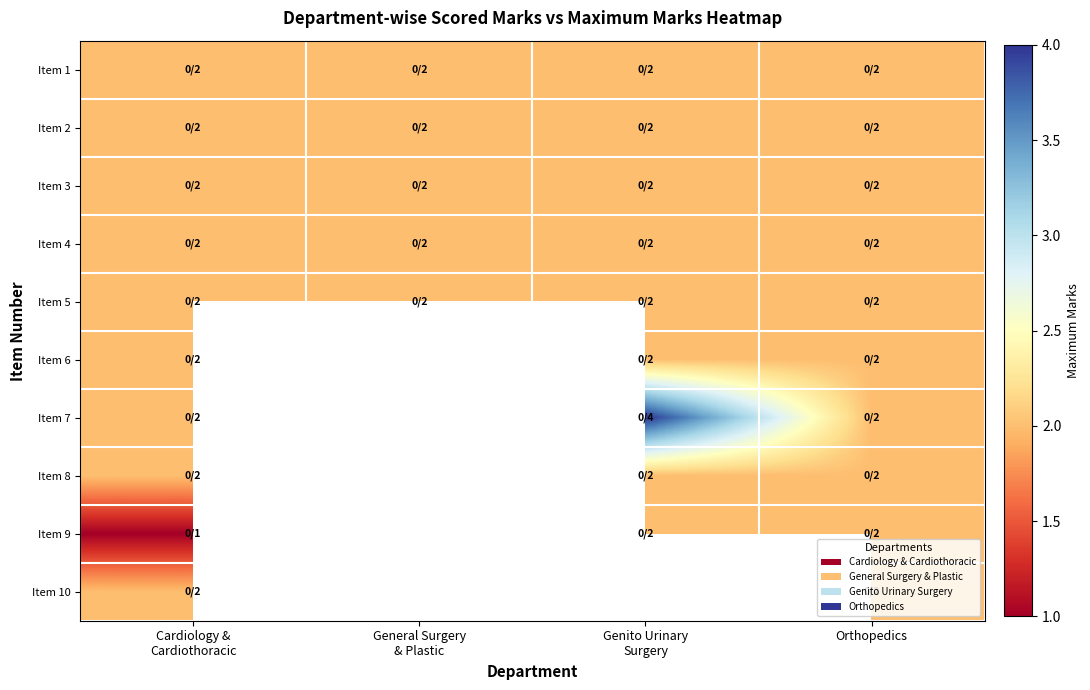

What is the total value across all series at Cardiology &
Cardiothoracic?

19.0